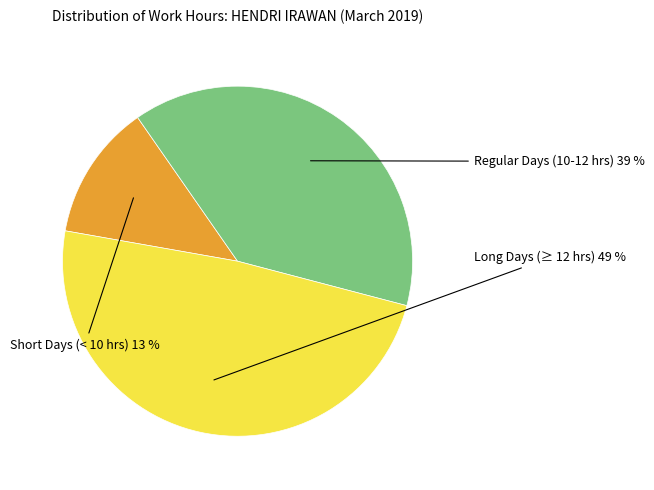

Is there any slice that represents more than half of the pie?

No